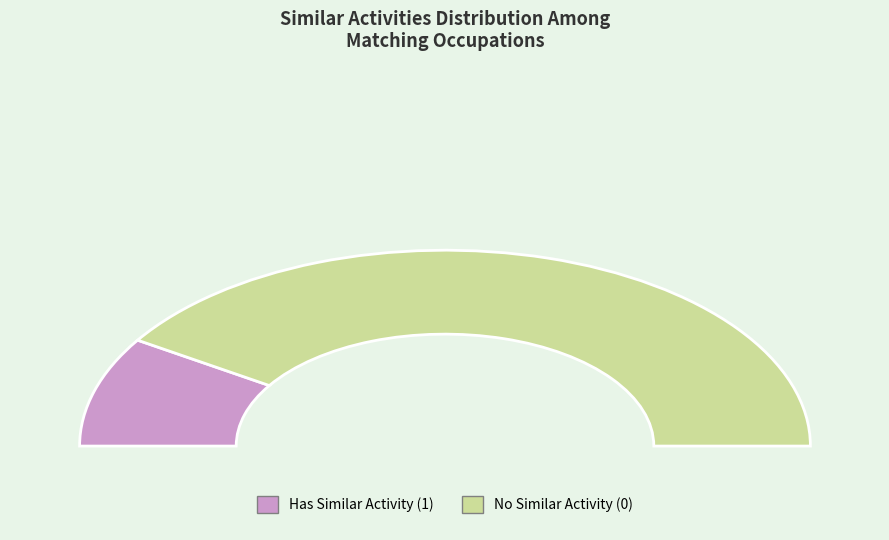

True or false: Craft Artists accounts for 1% of the total.

False